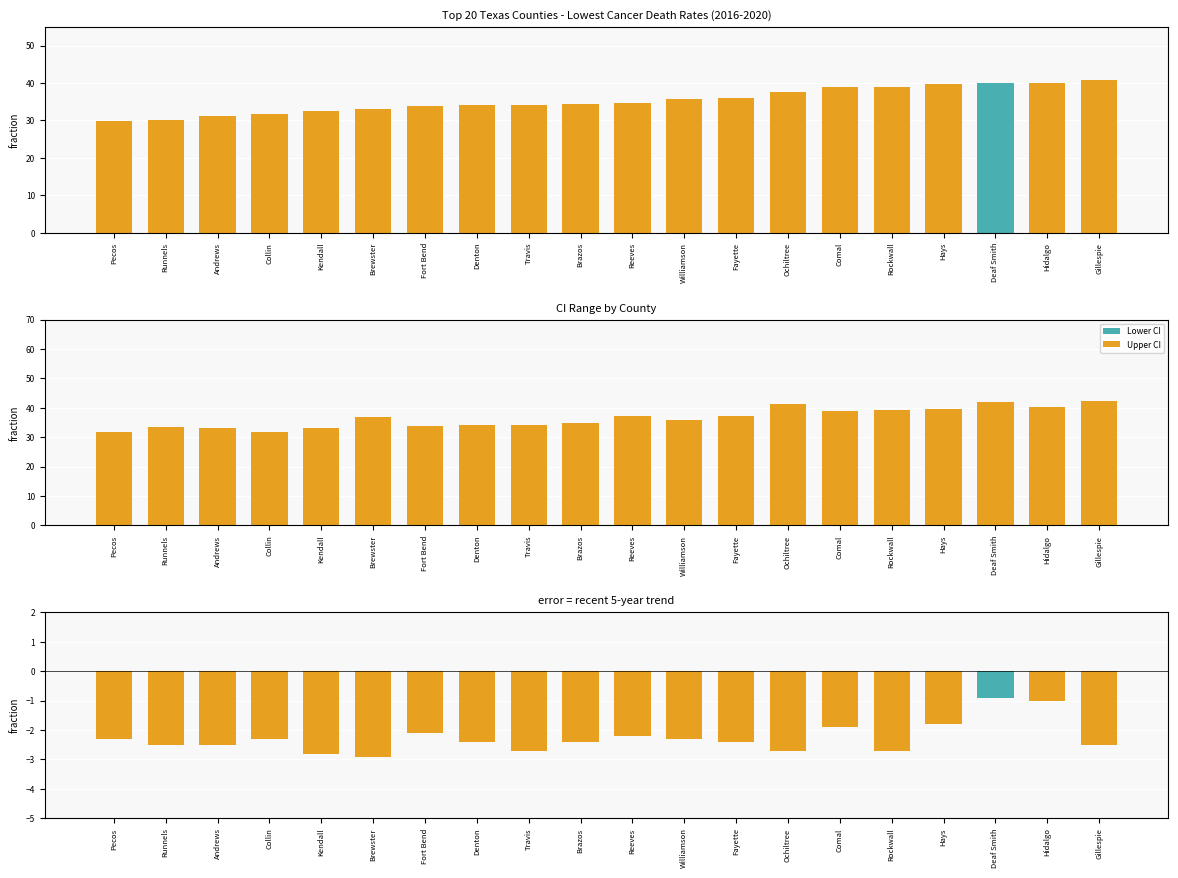

What is the ratio of the value at Collin to the value at Andrews?

1.0